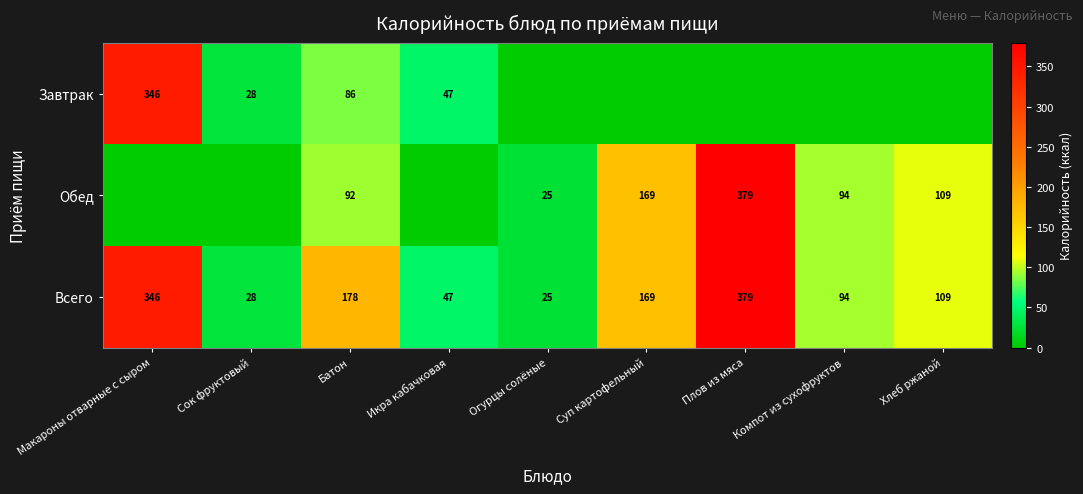

List the labels in order of Всего value, largest first.

Плов из мяса, Макароны отварные с сыром, Батон, Суп картофельный, Хлеб ржаной, Компот из сухофруктов, Икра кабачковая, Сок фруктовый, Огурцы солёные